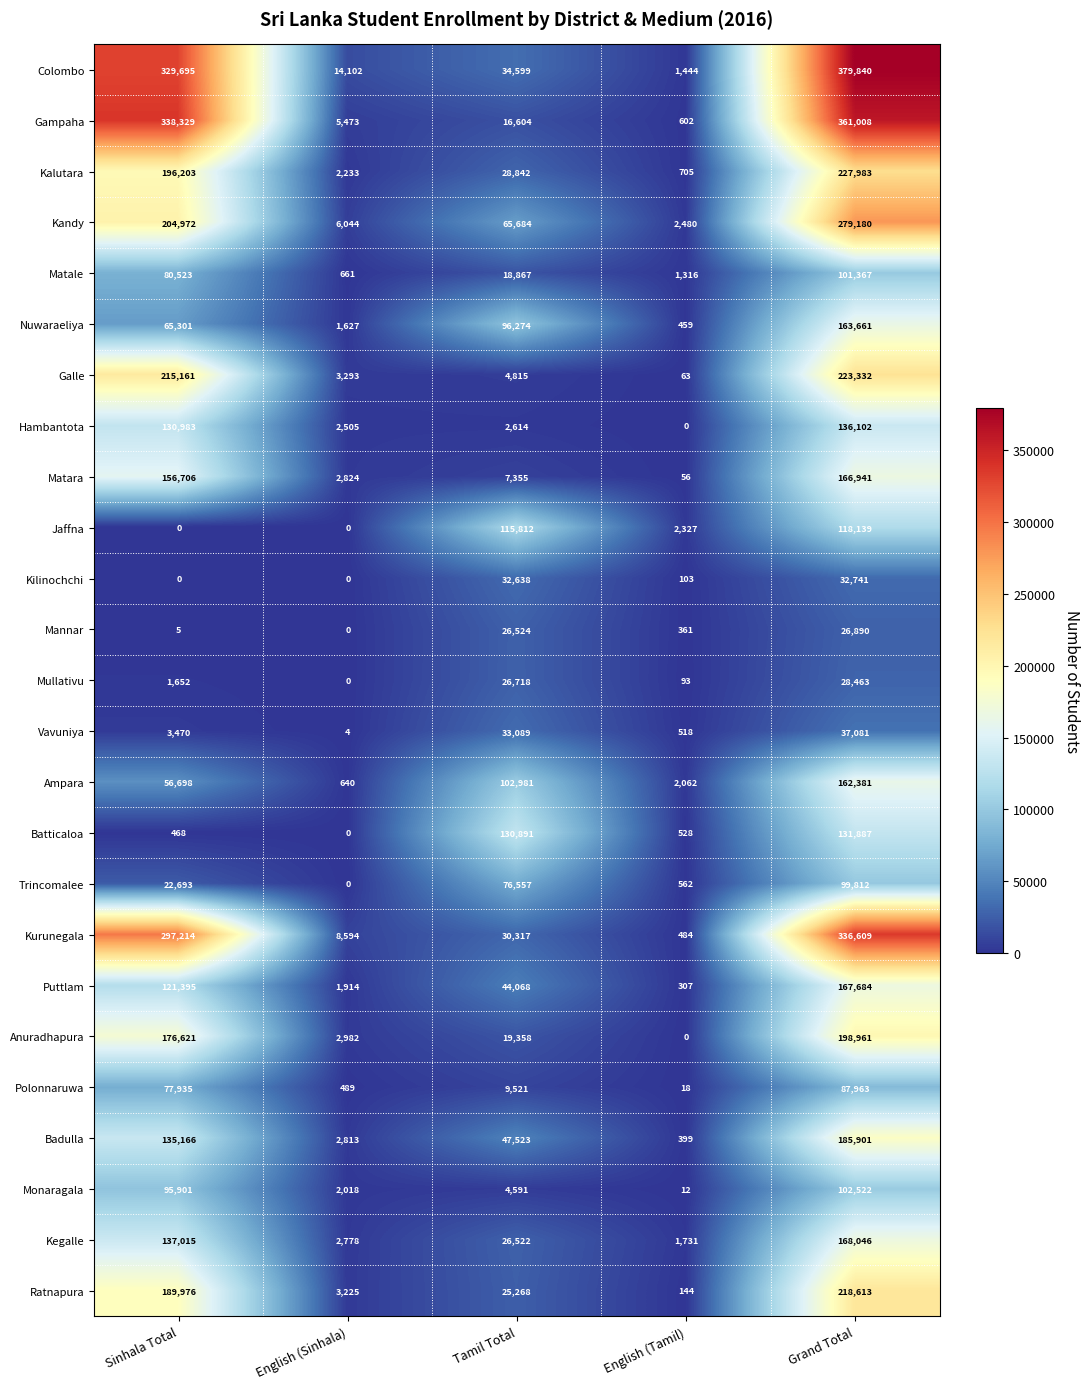

What is the spread (max minus min) of values at English (Tamil)?

2480